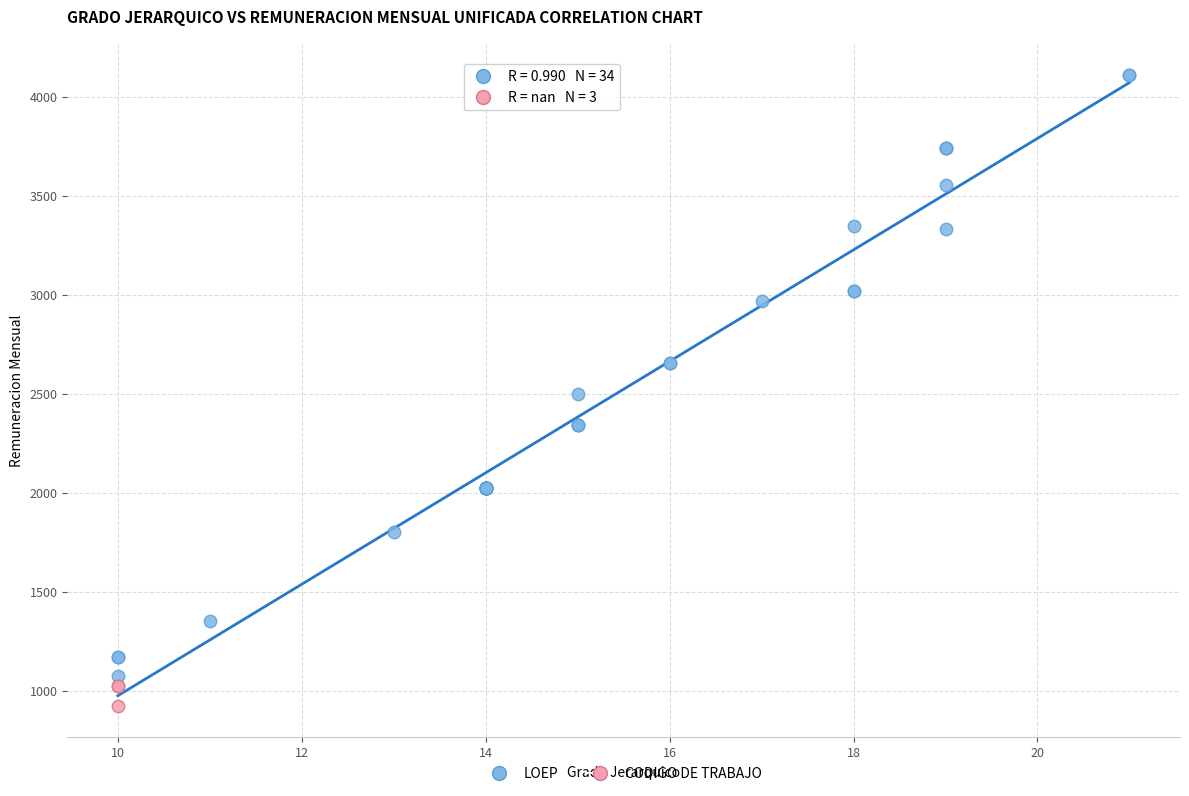

Which series reaches the minimum Y coordinate?

CODIGO DE TRABAJO